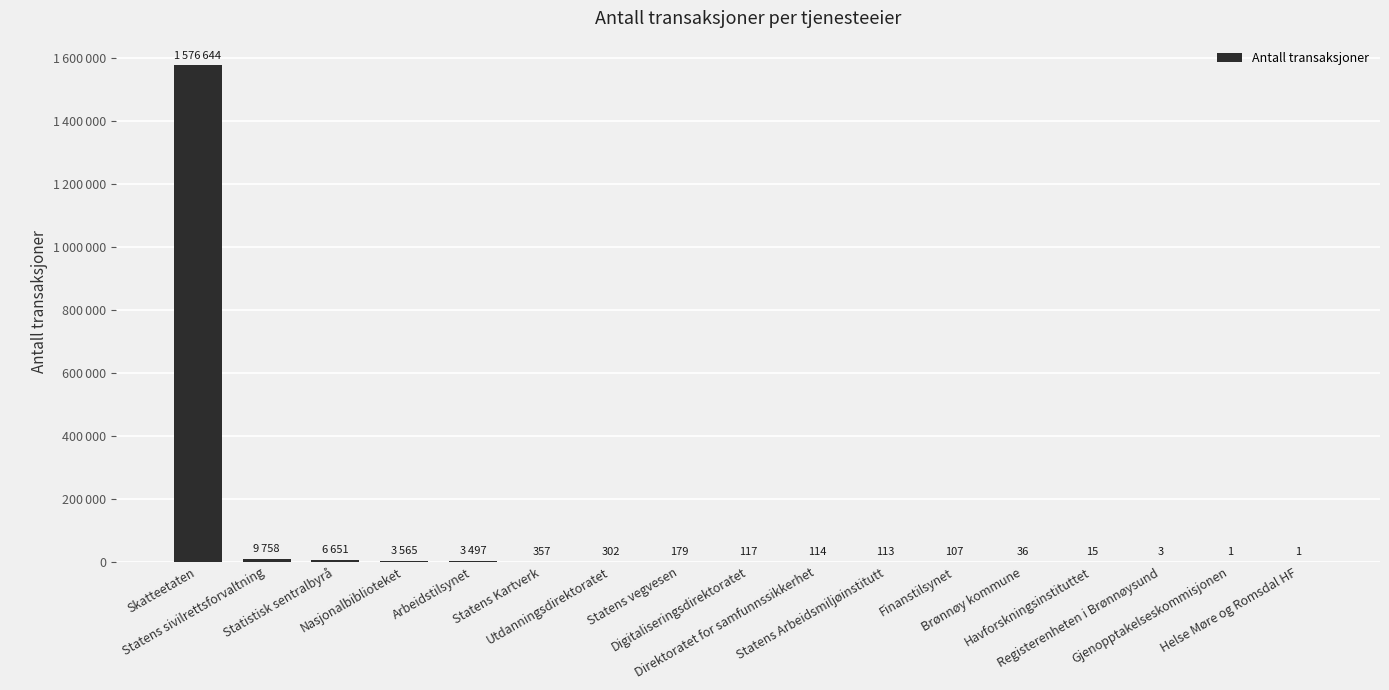

Reading left to right, extract all data points from this chart.

Skatteetaten=1576644	Statens sivilrettsforvaltning=9758	Statistisk sentralbyrå=6651	Nasjonalbiblioteket=3565	Arbeidstilsynet=3497	Statens Kartverk=357	Utdanningsdirektoratet=302	Statens vegvesen=179	Digitaliseringsdirektoratet=117	Direktoratet for samfunnssikkerhet=114	Statens Arbeidsmiljøinstitutt=113	Finanstilsynet=107	Brønnøy kommune=36	Havforskningsinstituttet=15	Registerenheten i Brønnøysund=3	Gjenopptakelseskommisjonen=1	Helse Møre og Romsdal HF=1